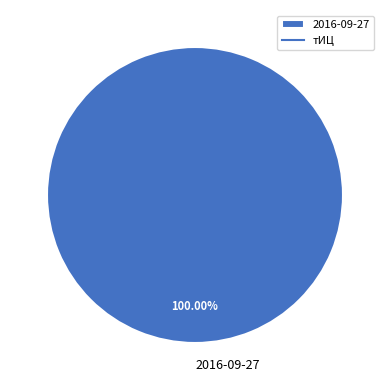

Is 2016-09-27 the majority of the pie?

Yes